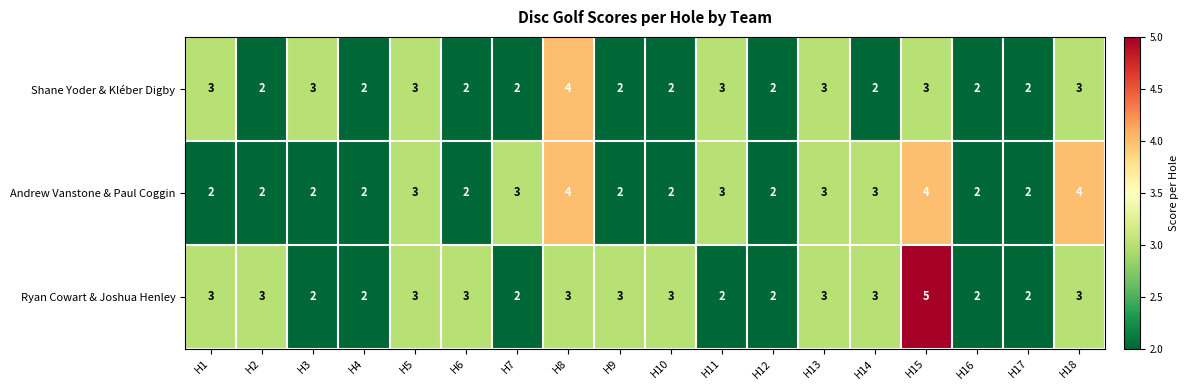

Is it true that Shane Yoder & Kléber Digby equals 2 at H2?

True